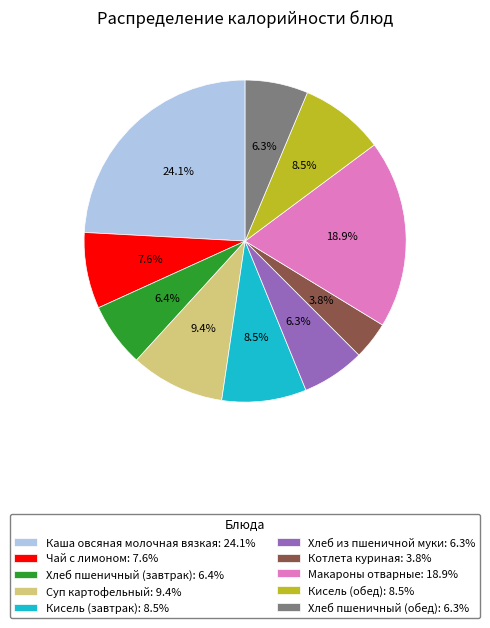

Is it true that Каша овсяная молочная вязкая is 24% of the pie?

True